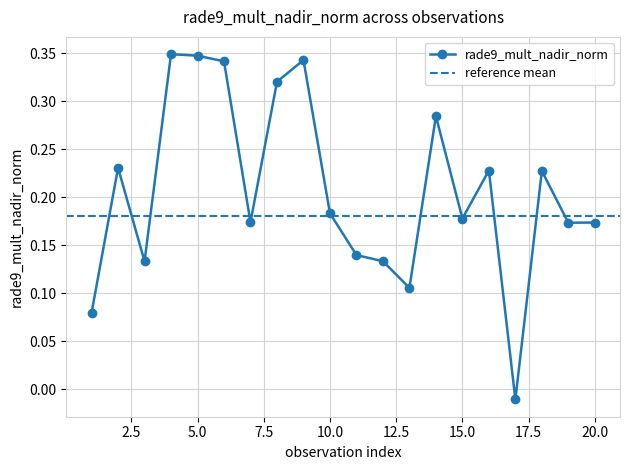

Reading left to right, transcribe all the data shown in this chart.

0.1	0.2	0.1	0.3	0.3	0.3	0.2	0.3	0.3	0.2	0.1	0.1	0.1	0.3	0.2	0.2	-0.0	0.2	0.2	0.2